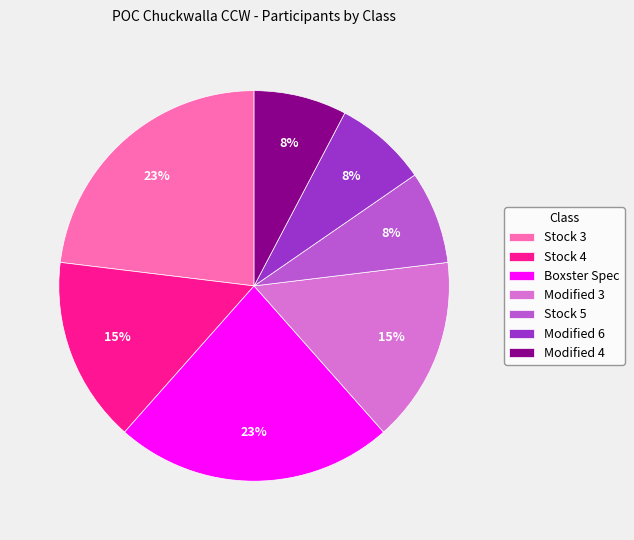

How many slices are in this pie chart?

7